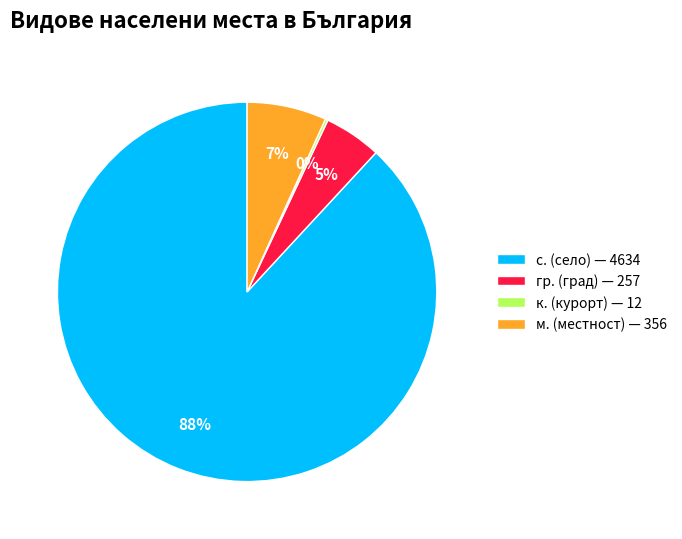

Combined, do гр. (град) — 257 and с. (село) — 4634 account for over 50%?

Yes